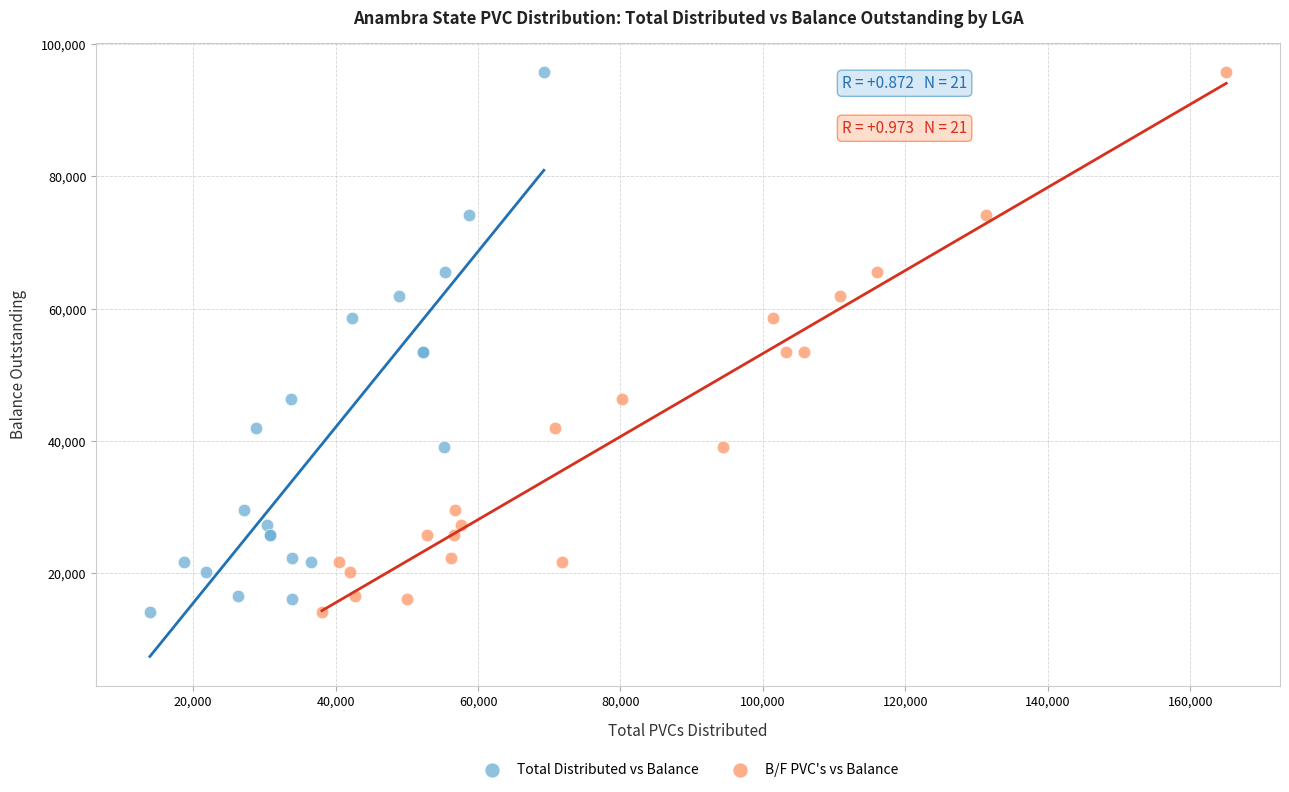

What are all the series names shown in the legend?

Total Distributed vs Balance, B/F PVC's vs Balance